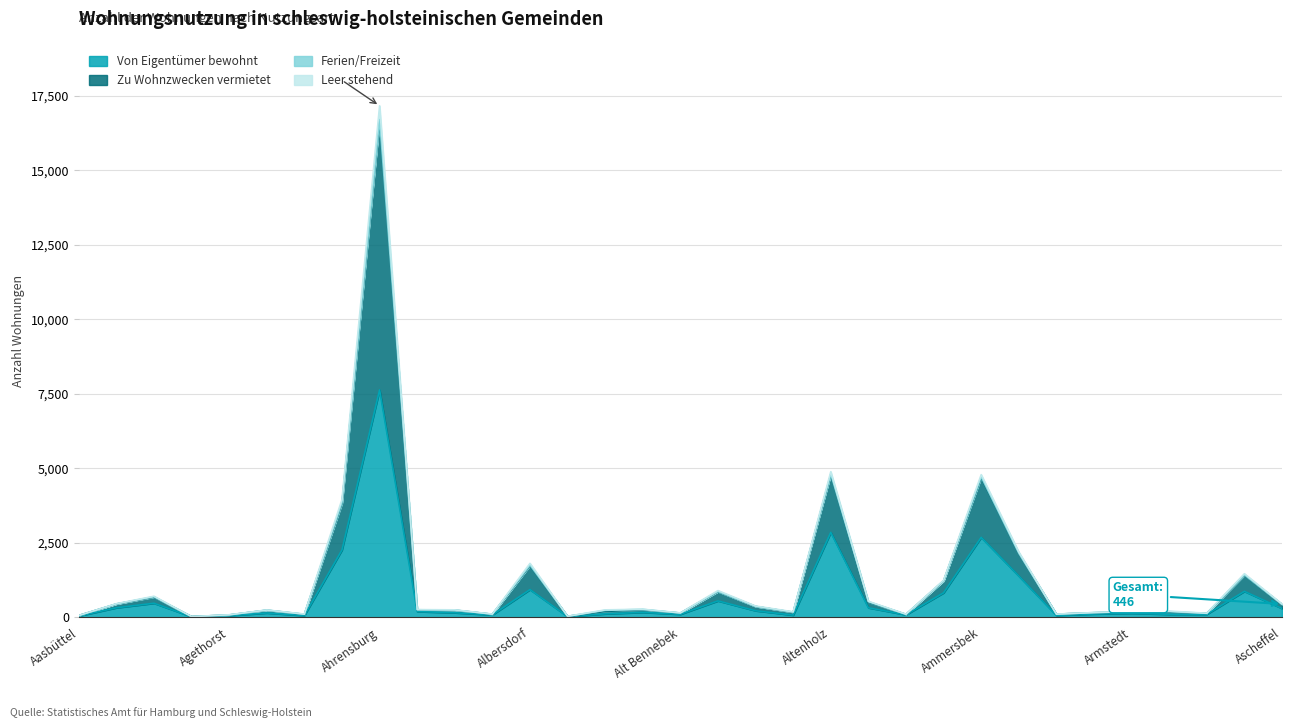

Which category has the highest value across all series?

Ahrensburg